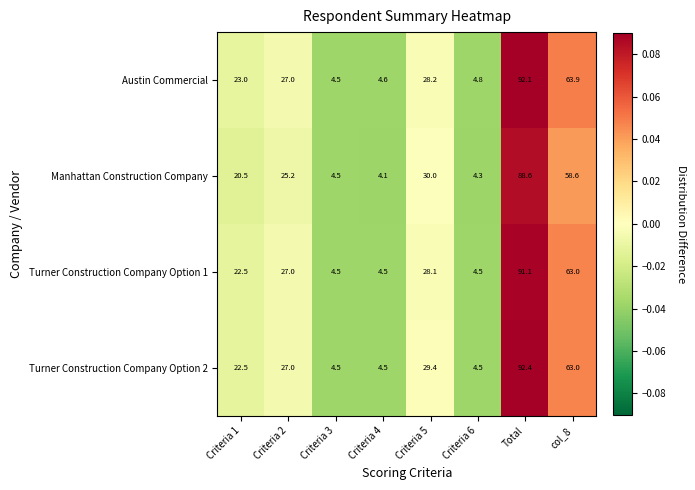

At which category is the sum across all series the highest?

Total